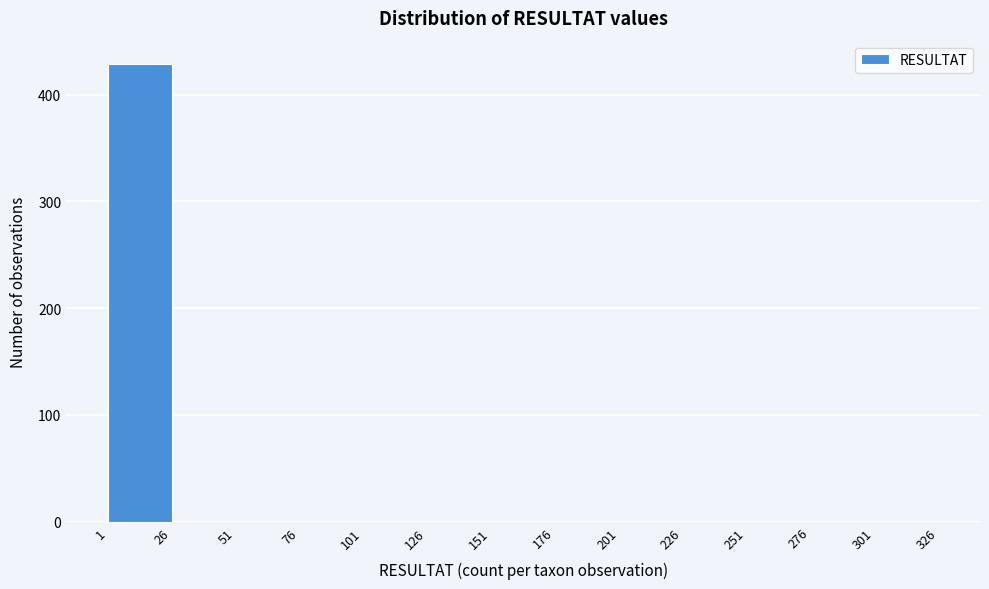

Reading left to right, list every bar in this chart as the range it spans on the x-axis followed by its height. The values are not printed on the chart, so give them approximately, as read against the axis.

1 to 26: 430
26 to 51: under 10
51 to 76: under 10
76 to 101: 0
101 to 126: 0
126 to 151: 0
151 to 176: 0
176 to 201: 0
201 to 226: 0
226 to 251: under 10
251 to 276: 0
276 to 301: under 10
301 to 326: 0